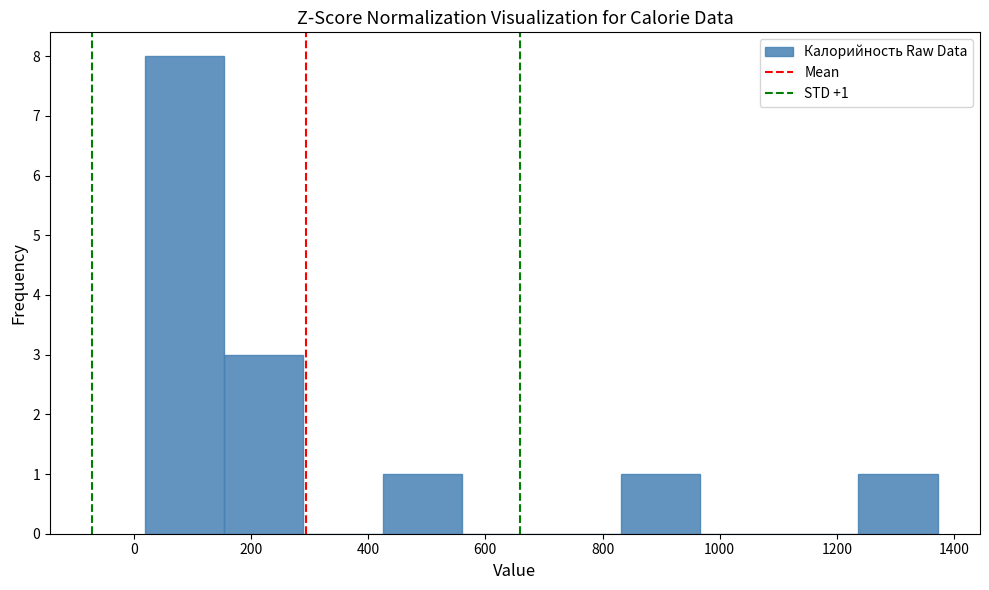

Which range on the x-axis has the tallest bar?

20 to 160